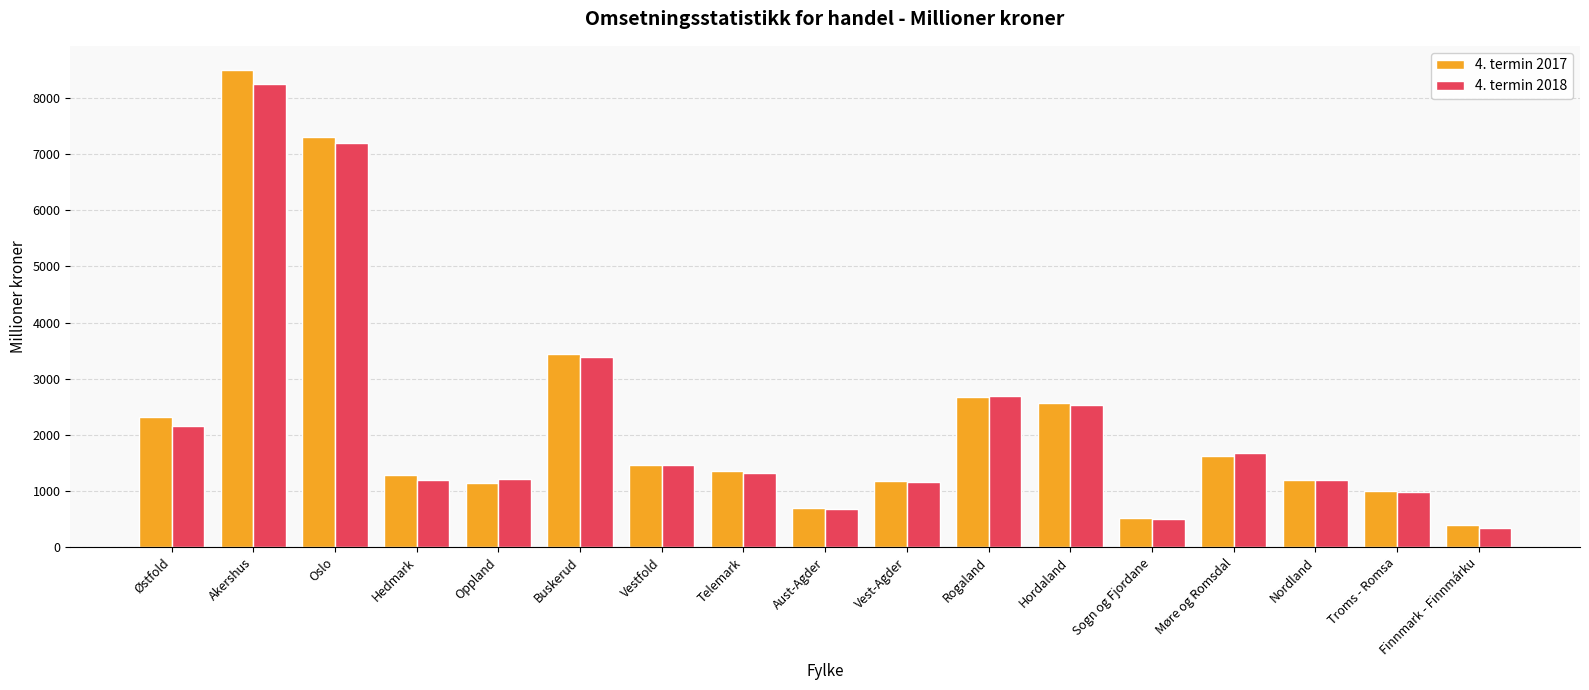

The 4. termin 2017 series shows 515 at Sogn og Fjordane. True or false?

True